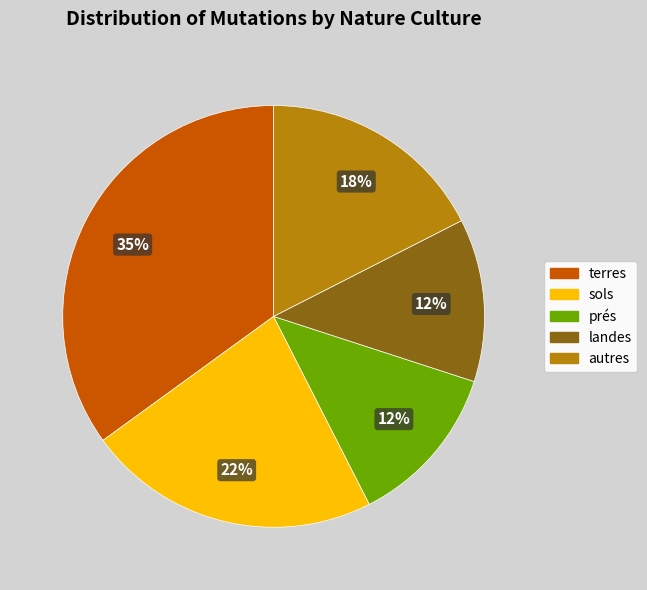

To the nearest percent, what is the average slice percentage?

20%